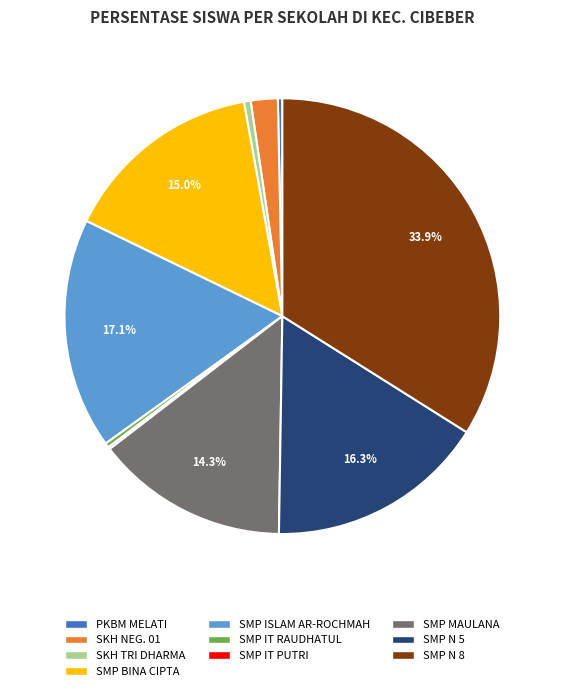

Is there a majority slice in this chart?

No